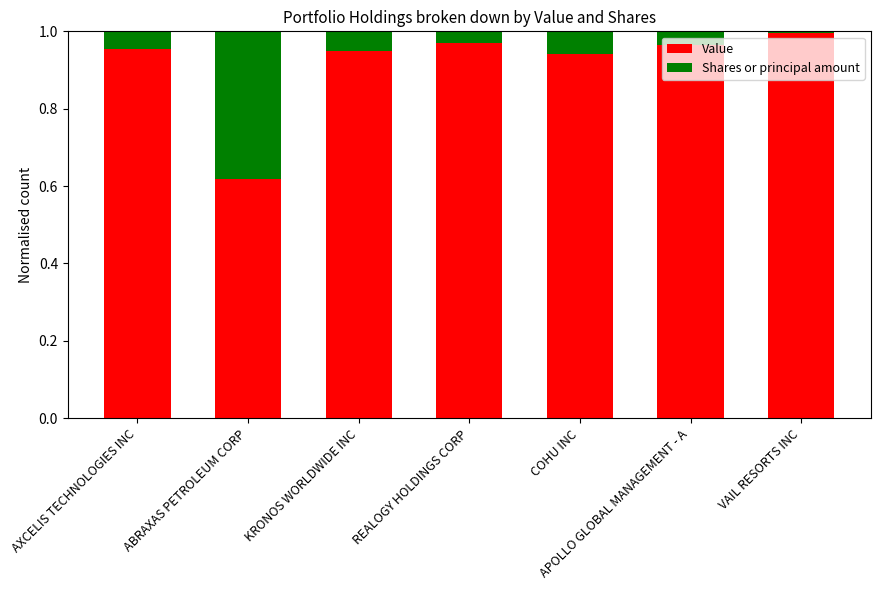

Which category has the lowest value in the Value series?

ABRAXAS PETROLEUM CORP